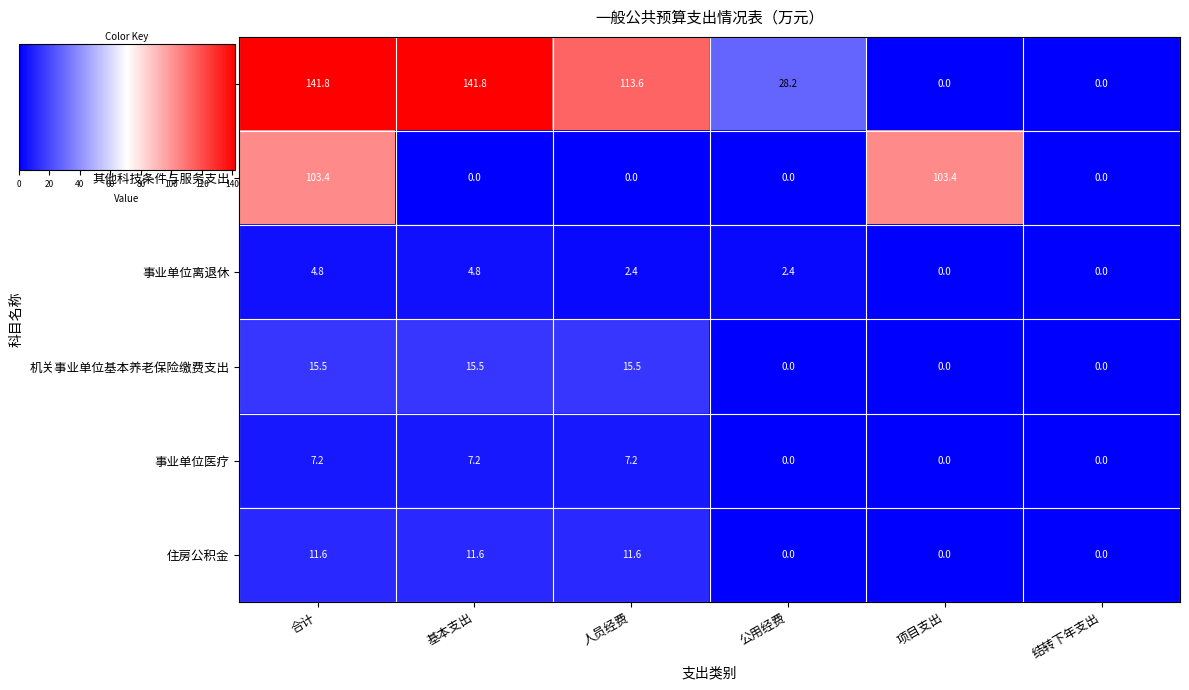

Rank the series by their maximum value, from highest to lowest.

机构运行（科技条件与服务）, 其他科技条件与服务支出, 机关事业单位基本养老保险缴费支出, 住房公积金, 事业单位医疗, 事业单位离退休